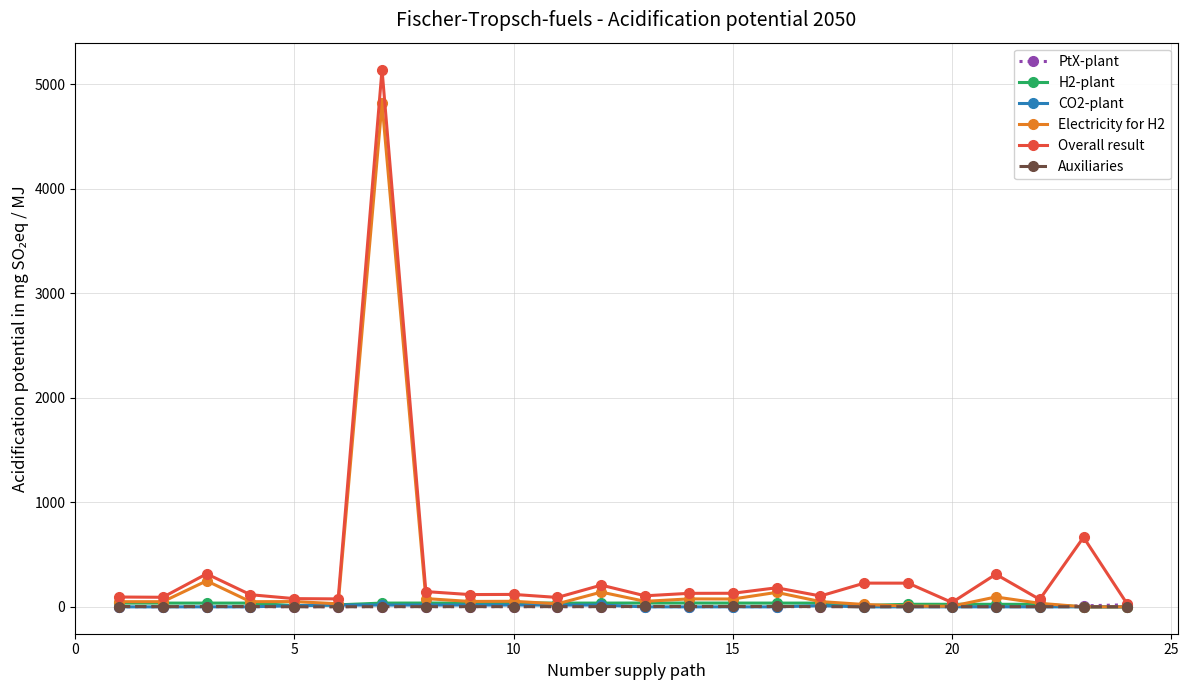

Which series has the largest range (max minus min)?

Overall result